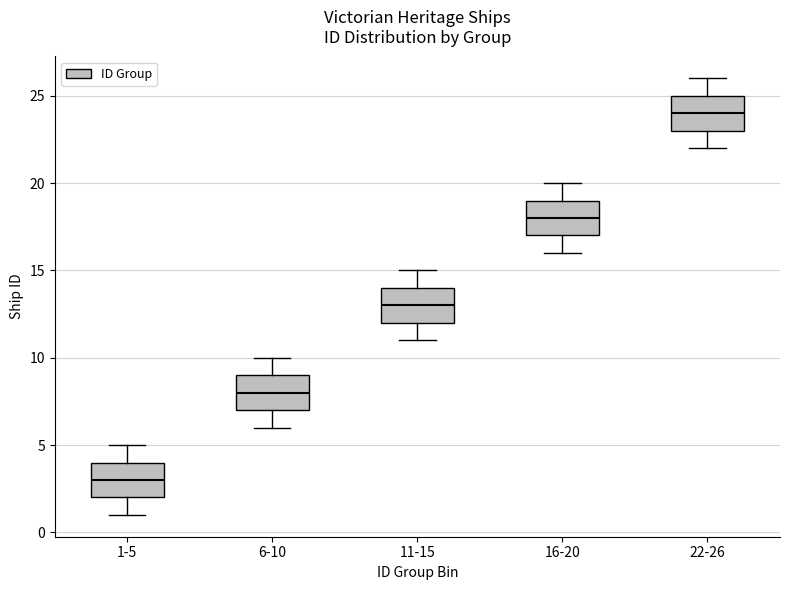

Reading left to right, transcribe this box plot: for each box, give where its median line is, the range the box spans, and where its two whiskers end, as read against the y-axis. The values are not printed on the chart, so give them approximately, as read against the axis.

1-5: median 3, box 2 to 4, whiskers 1 to 5
6-10: median 8, box 7 to 9, whiskers 6 to 10
11-15: median 13, box 12 to 14, whiskers 11 to 15
16-20: median 18, box 17 to 19, whiskers 16 to 20
22-26: median 24, box 23 to 25, whiskers 22 to 26